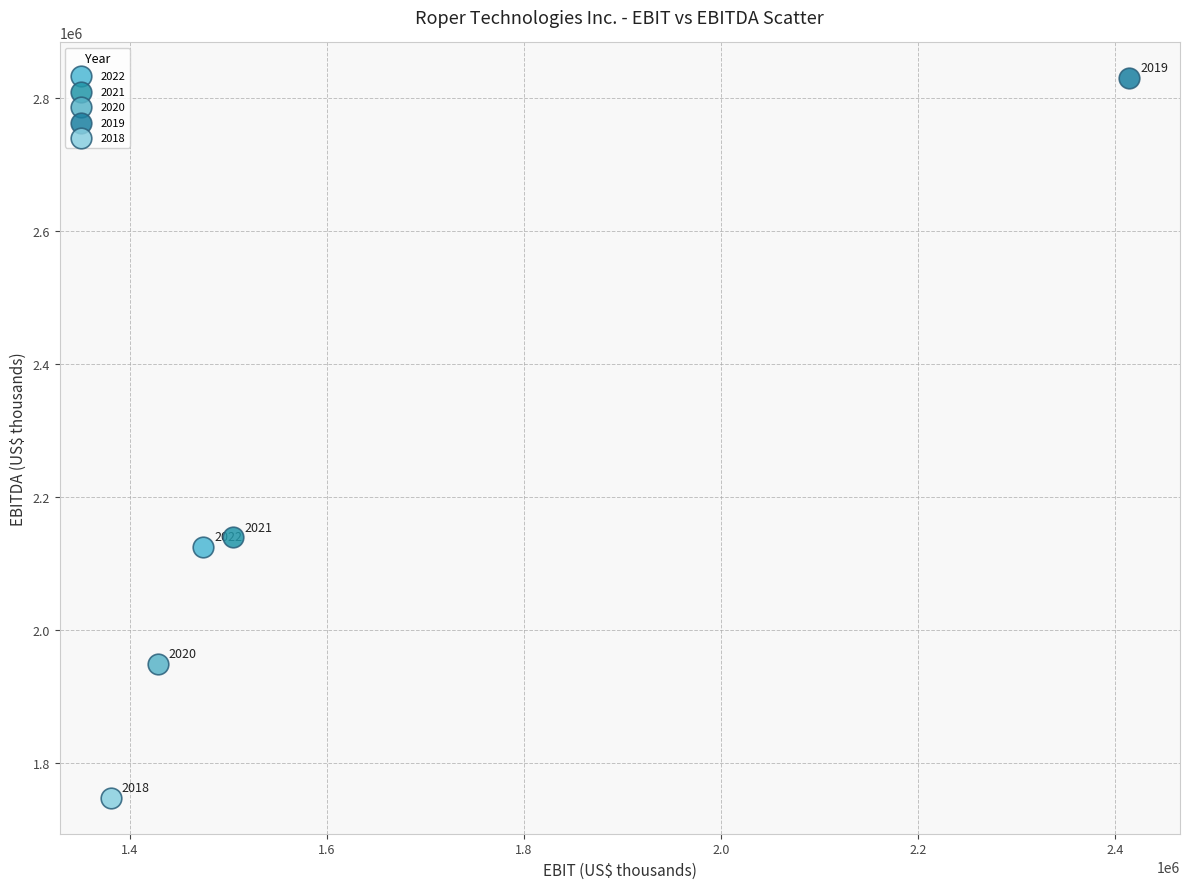

Which series contains the highest Y value?

2019